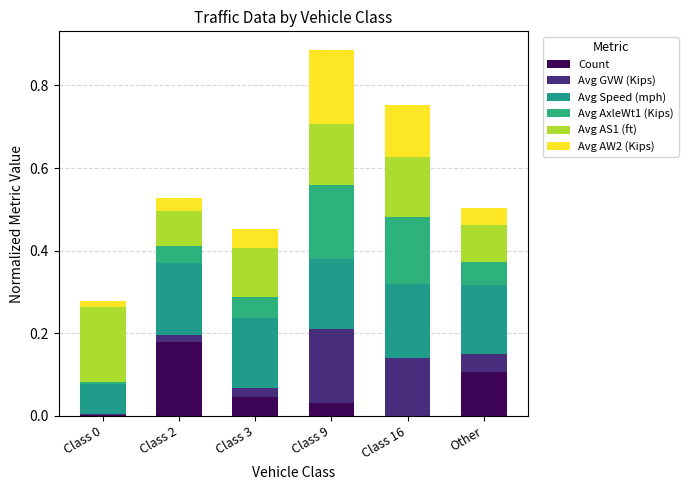

Is it true that Avg GVW (Kips) equals 0.0 at Class 2?

True